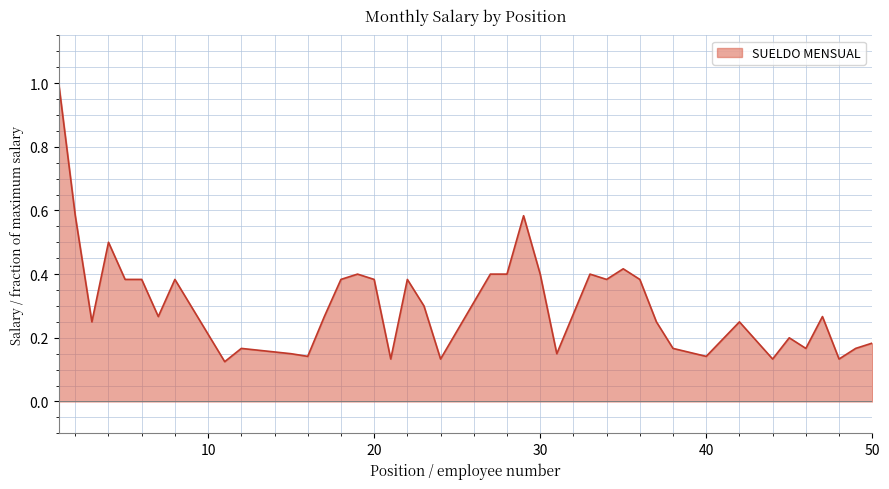

What is the difference between the maximum and minimum values?

0.9